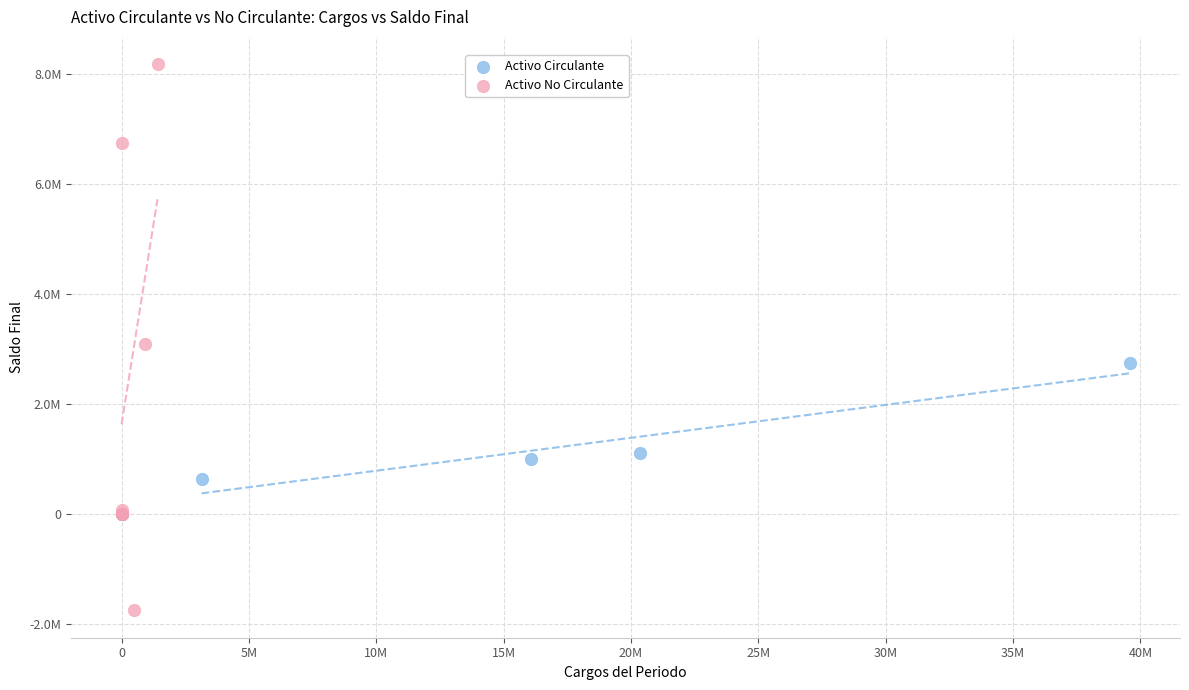

Which series has the widest spread of Y values?

Activo No Circulante